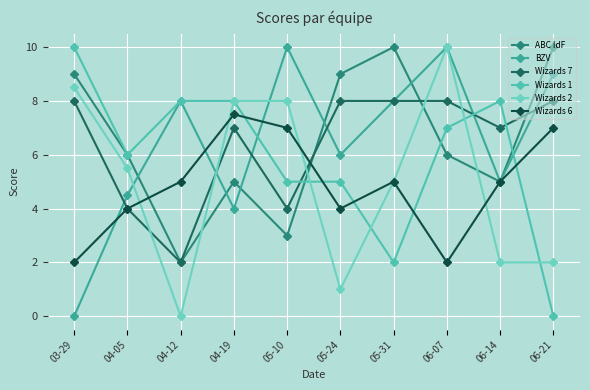

Which category has the lowest value in the Wizards 1 series?

06-21